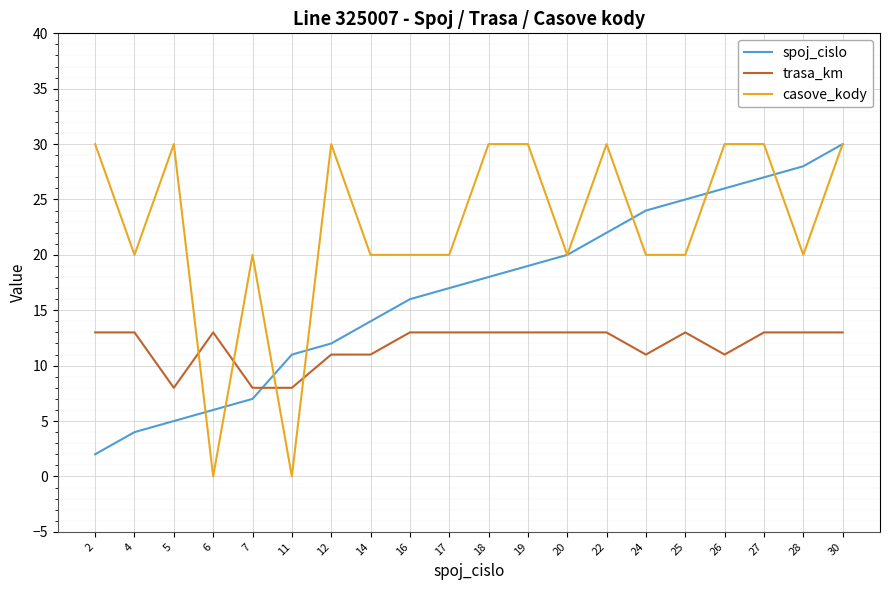

The trasa_km series shows 5 at 6. True or false?

False